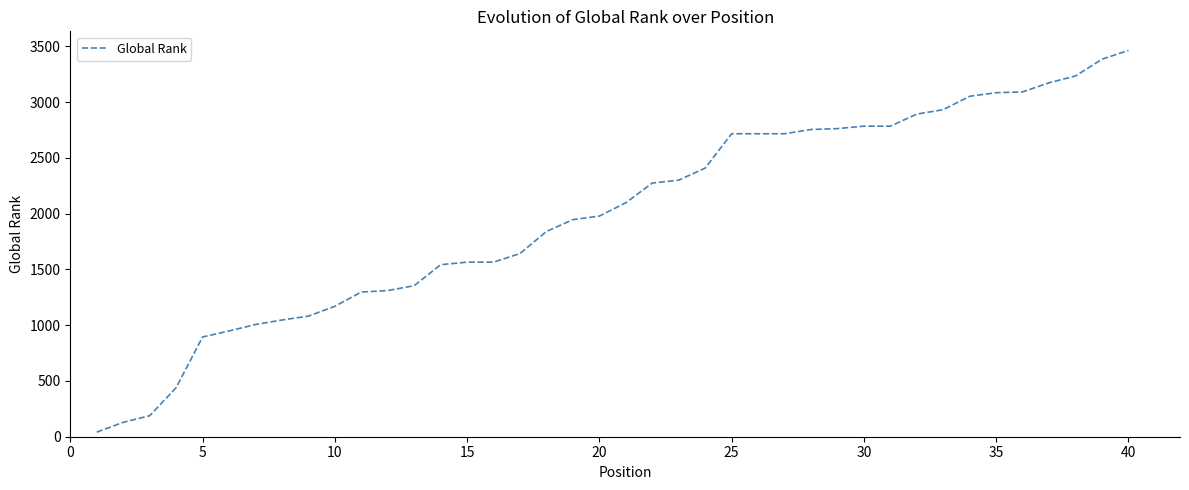

What is the greatest value displayed?

3463